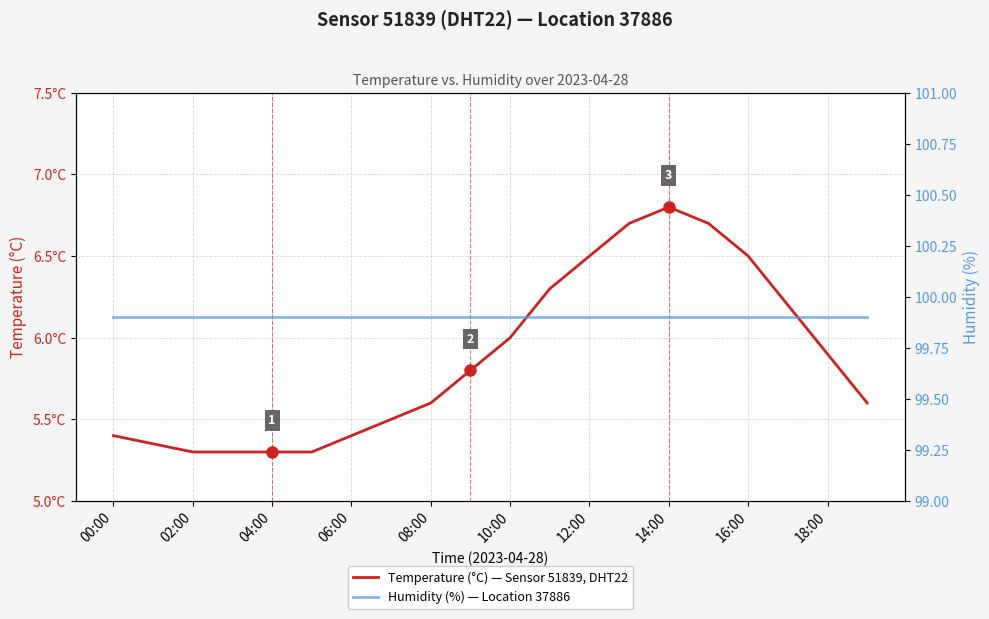

Which category has the lowest value across all series?

02:00